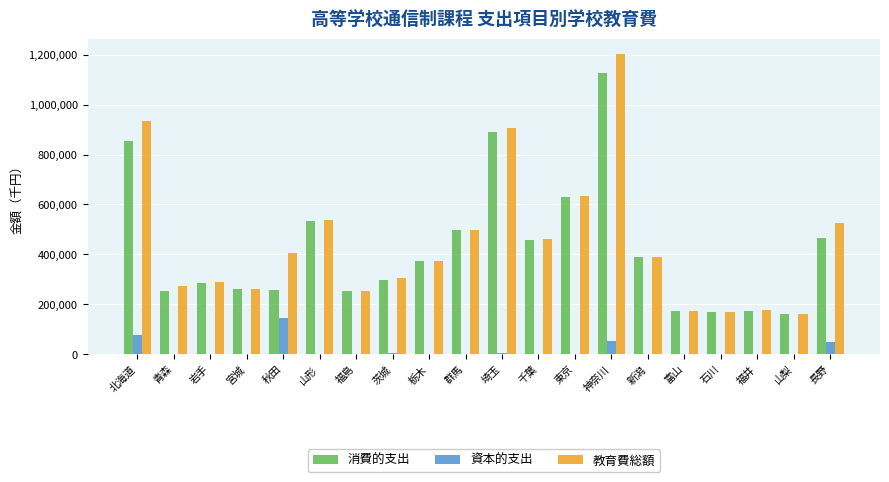

How many groups of bars are there?

20